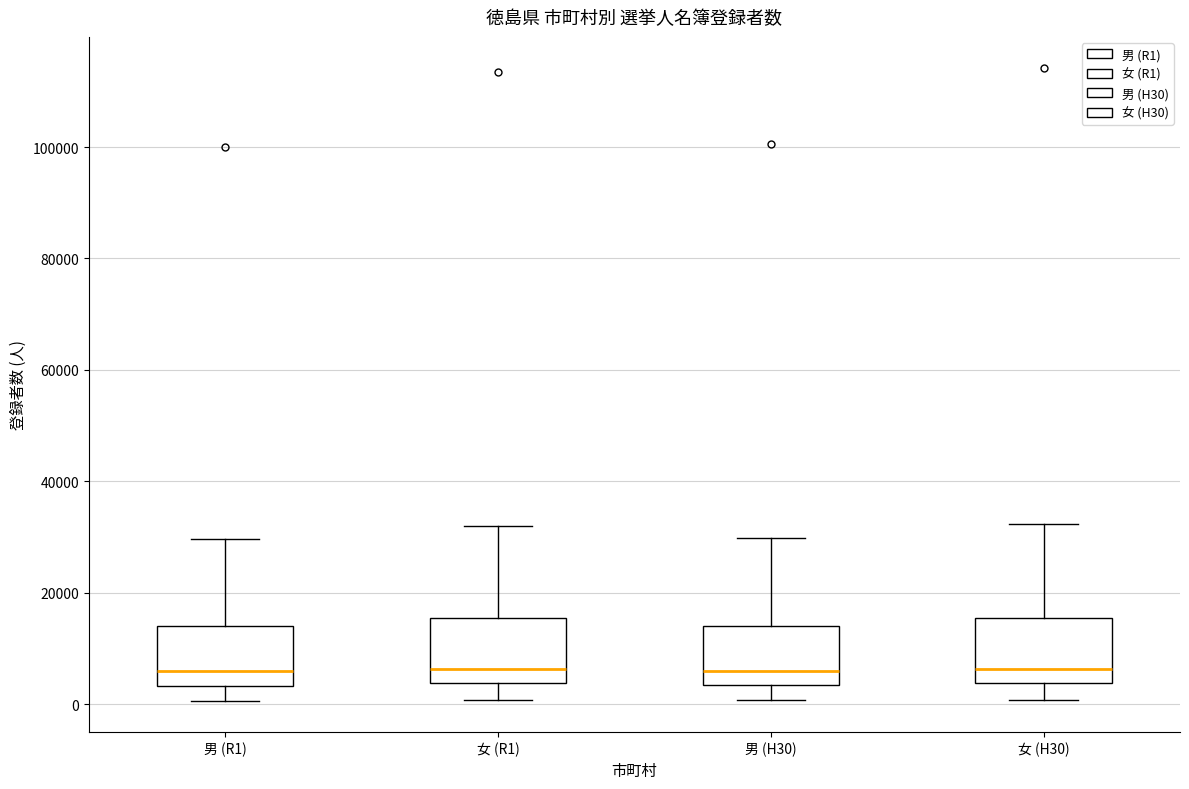

Where is the upper edge of the box for 女 (R1) on the y-axis? The values are not printed on the chart, so give them approximately, as read against the axis.

16000